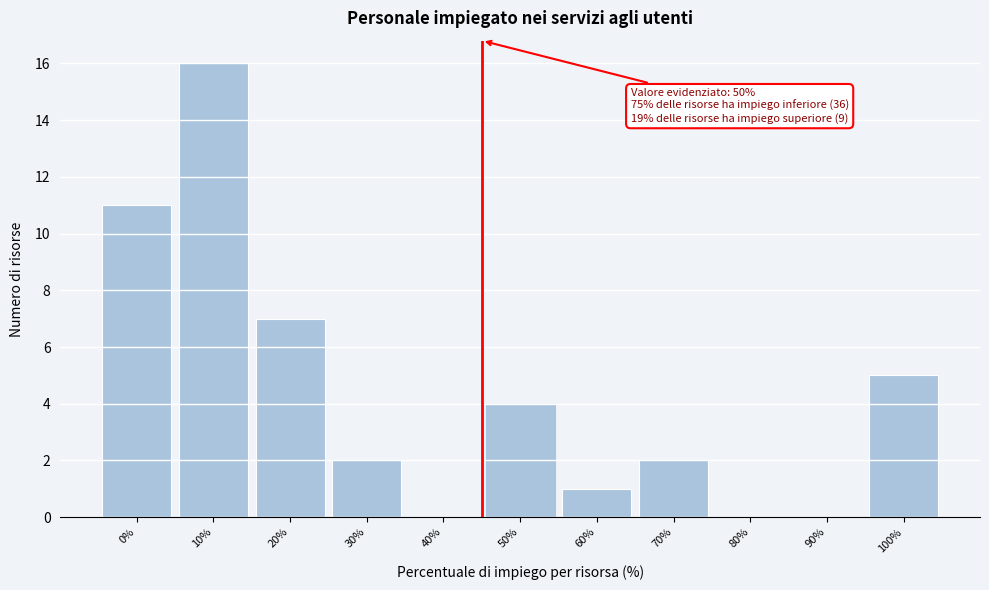

Reading left to right, list all the values displayed in this chart.

0%=11	10%=16	20%=7	30%=2	40%=0	50%=4	60%=1	70%=2	80%=0	90%=0	100%=5